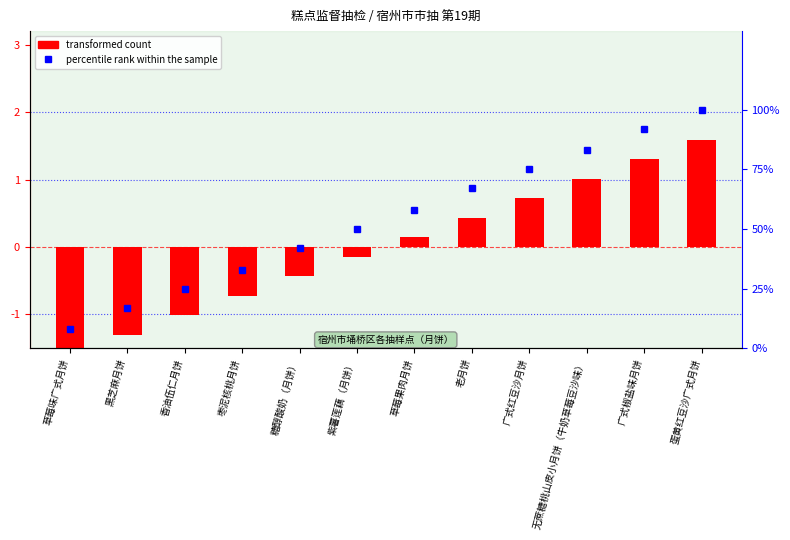

What is the sum of all percentile rank within the sample values?

650.0